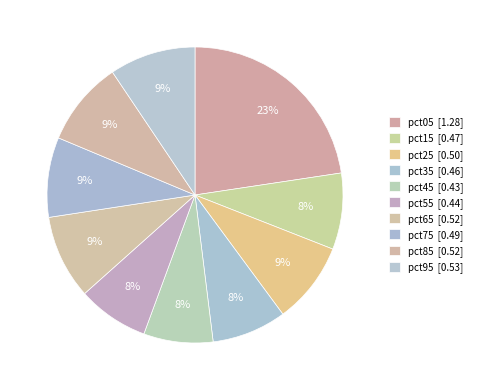

The pct55 slice represents 8% of the pie. True or false?

True